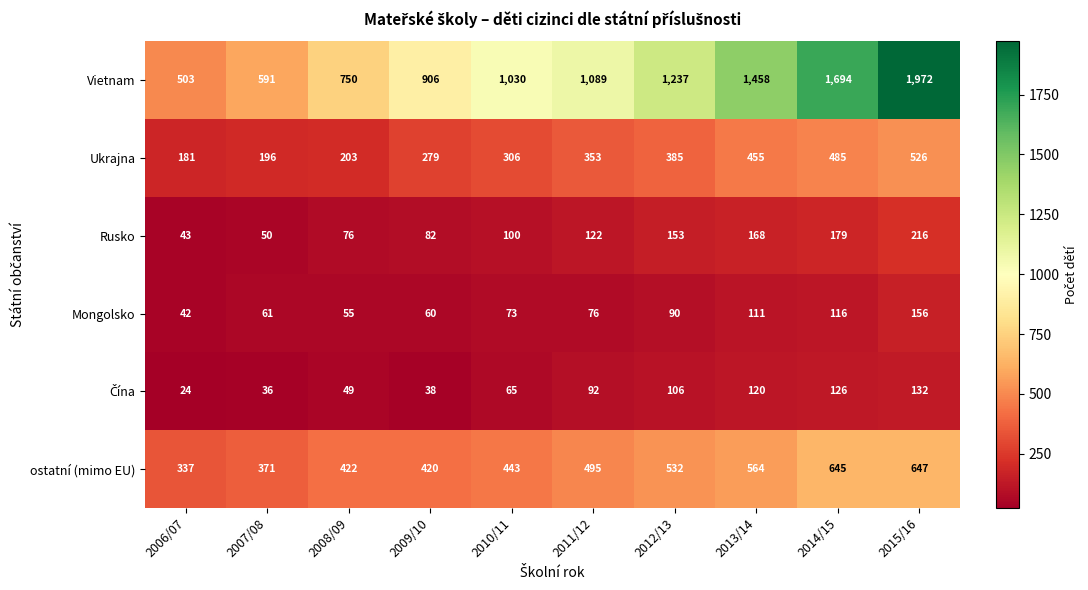

Which series has the largest range (max minus min)?

Vietnam